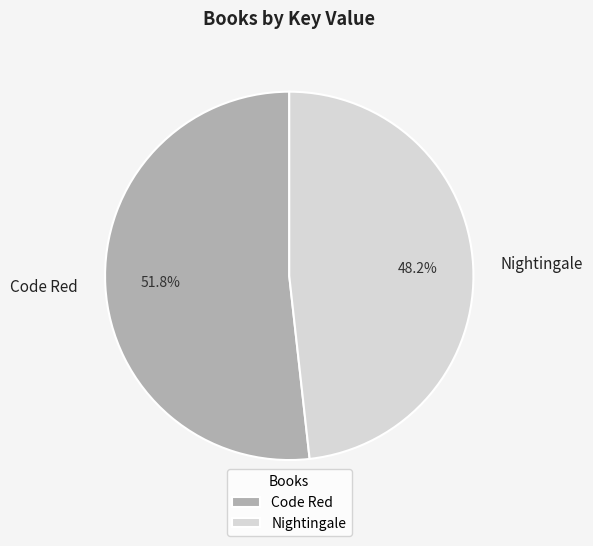

Between Code Red and Nightingale, which is larger?

Code Red